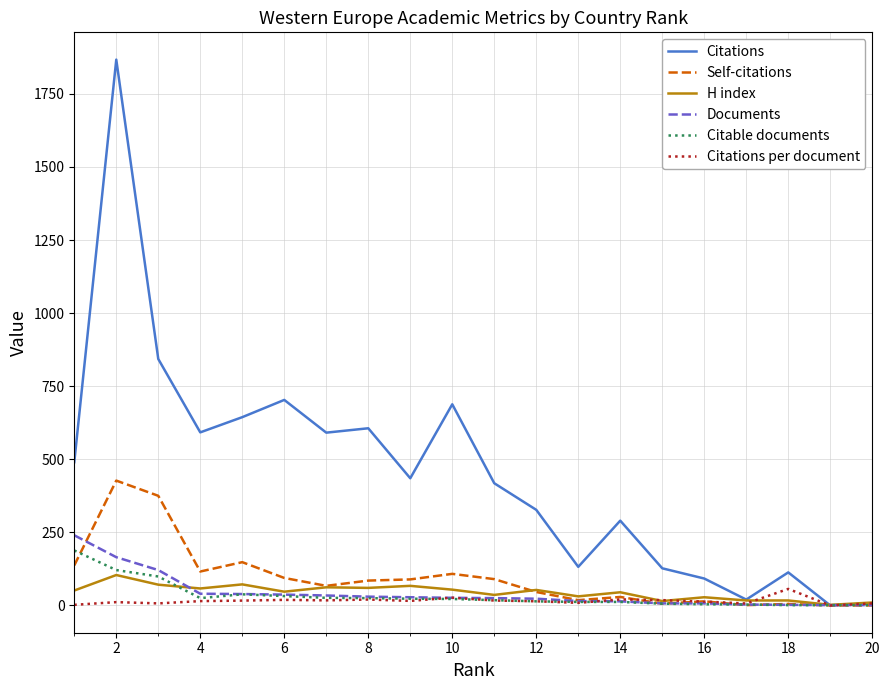

What is the maximum value for Citations per document?

56.5